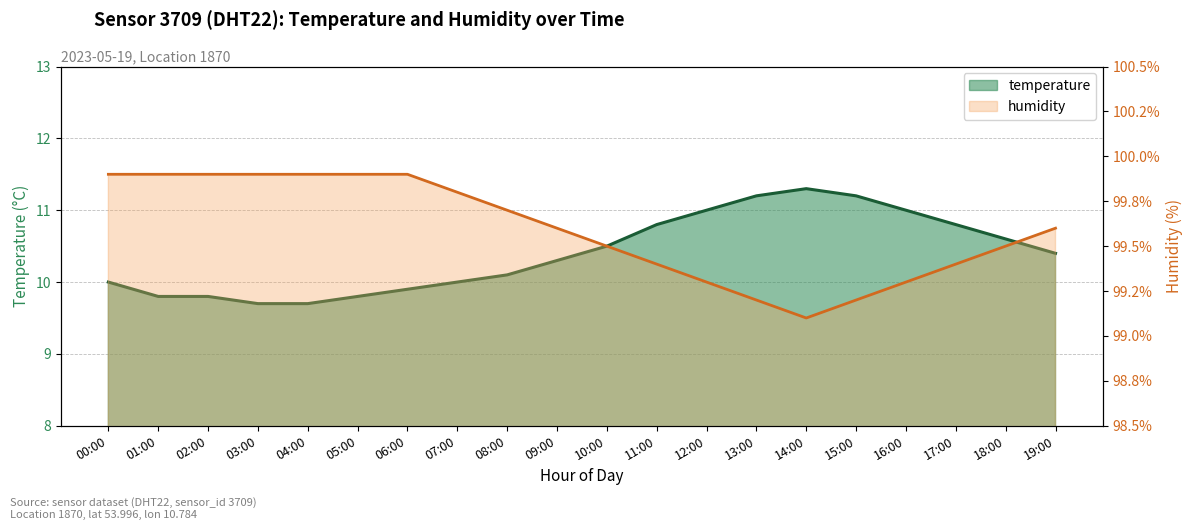

Which series has the largest range (max minus min)?

temperature